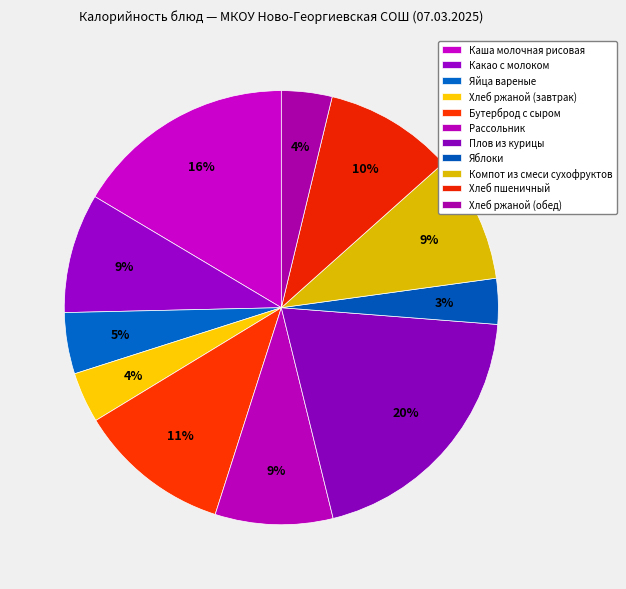

How many slices are in this pie chart?

11